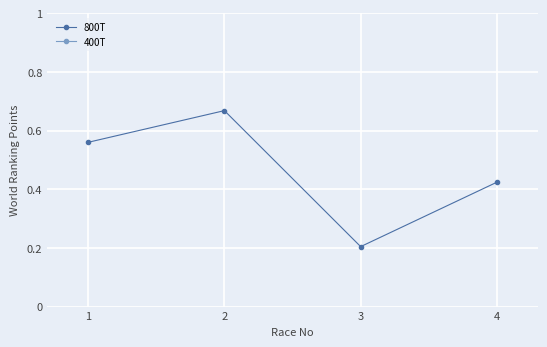

What is the value of the 800T point at the 4th from the left?

0.4